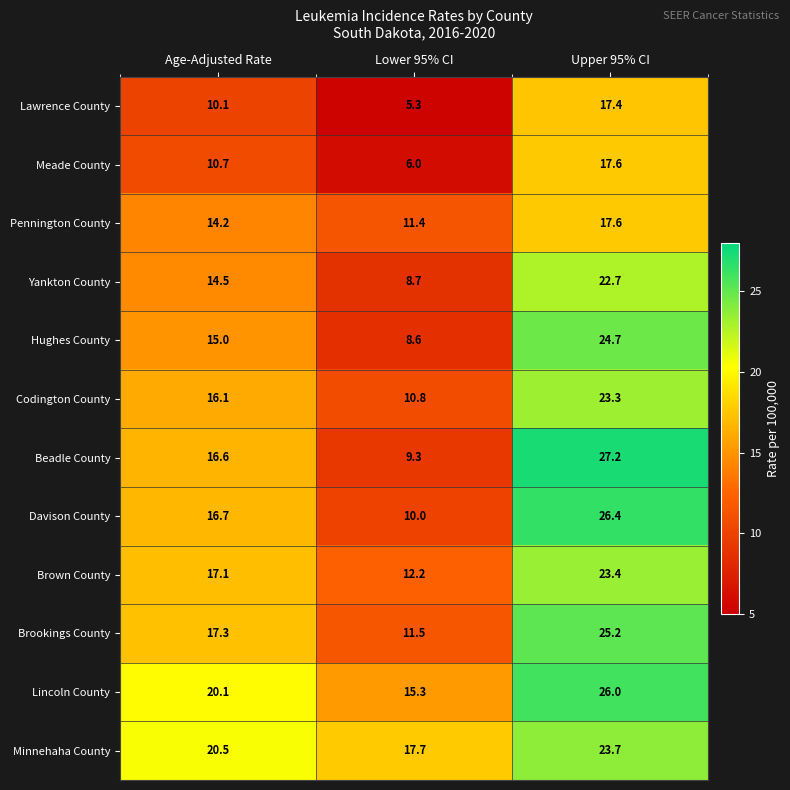

Between Age-Adjusted Rate and Upper 95% CI, which series saw the biggest shift?

Beadle County